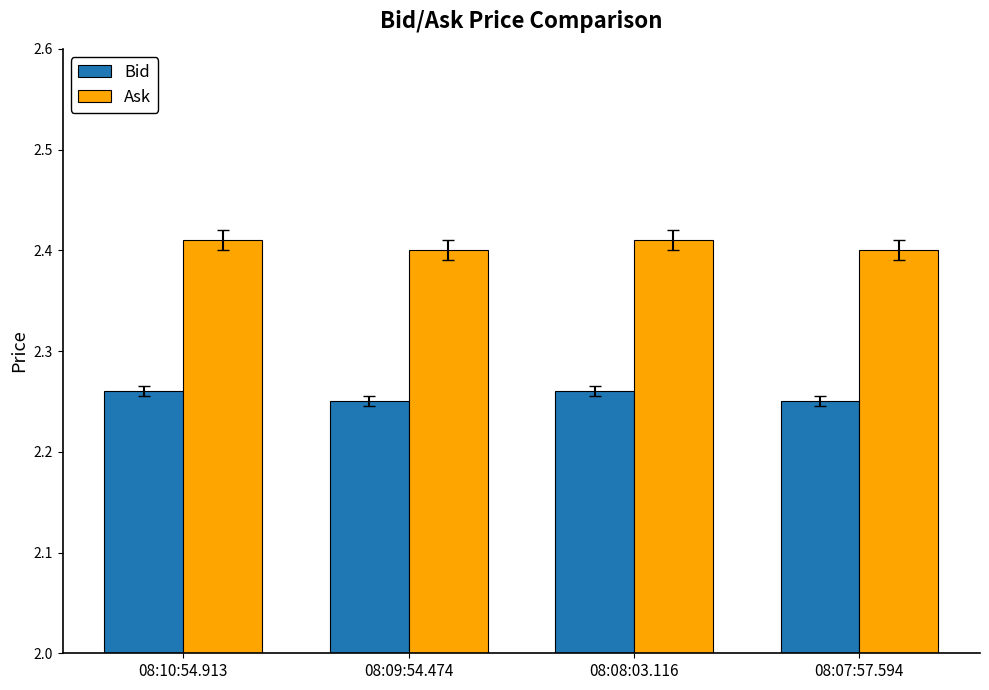

Rank the series by their maximum value, from lowest to highest.

Bid, Ask